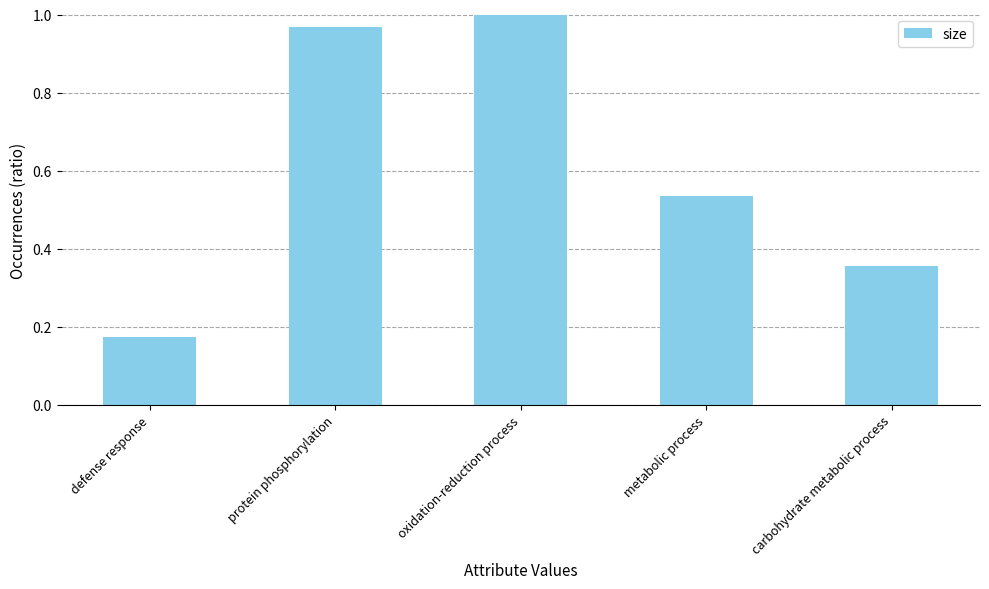

Are the bars horizontal?

No